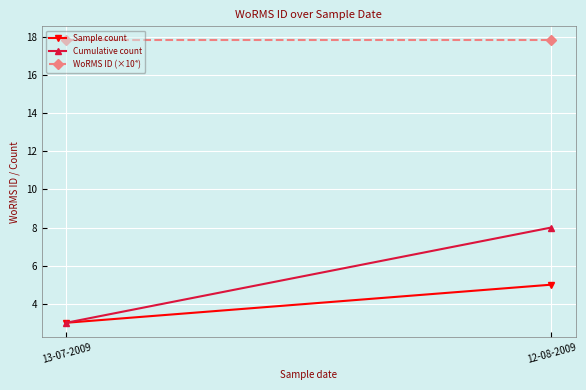

At which category does the chart reach its minimum across all series?

13-07-2009